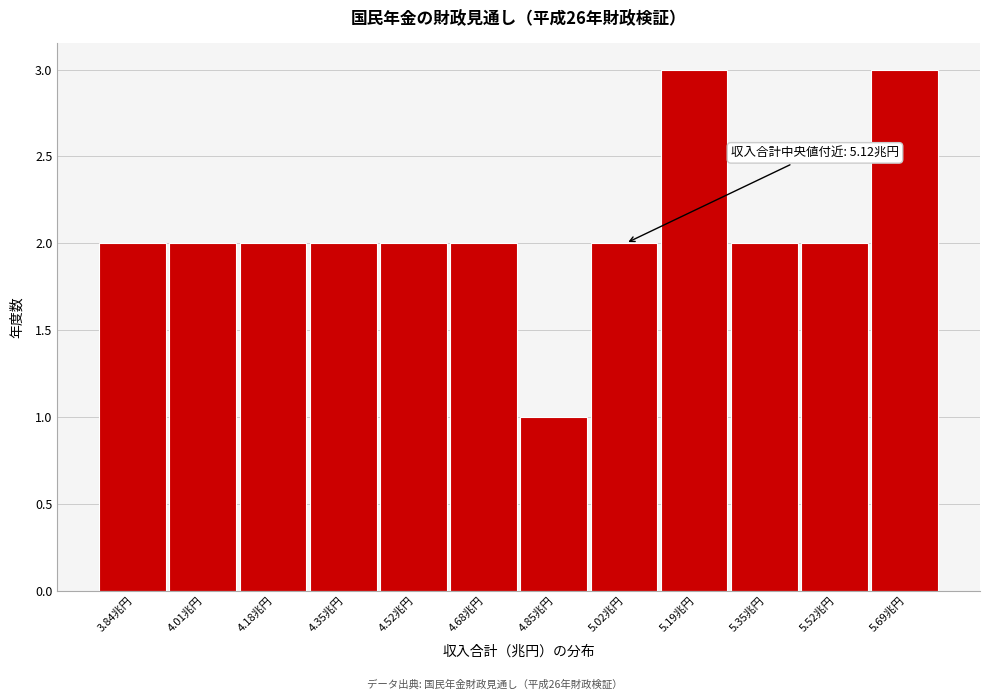

Reading left to right, what are all the values shown in this chart?

3.84兆円=2	4.01兆円=2	4.18兆円=2	4.35兆円=2	4.52兆円=2	4.68兆円=2	4.85兆円=1	5.02兆円=2	5.19兆円=3	5.35兆円=2	5.52兆円=2	5.69兆円=3